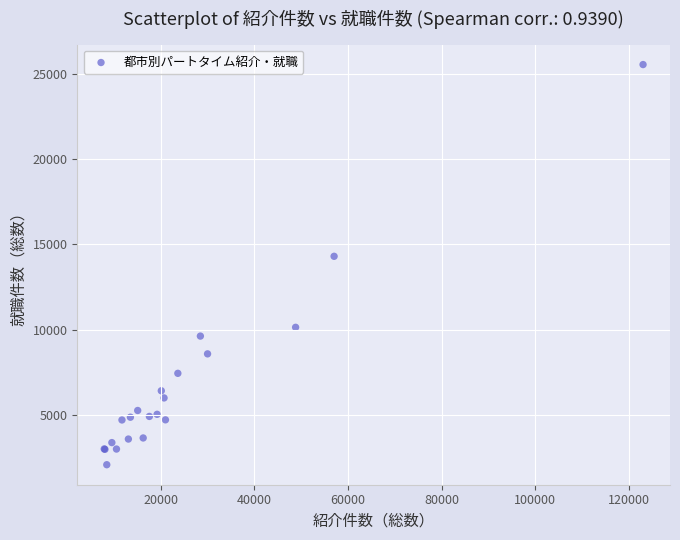

What Y value in the scatter plot is closest to 13807?

14296